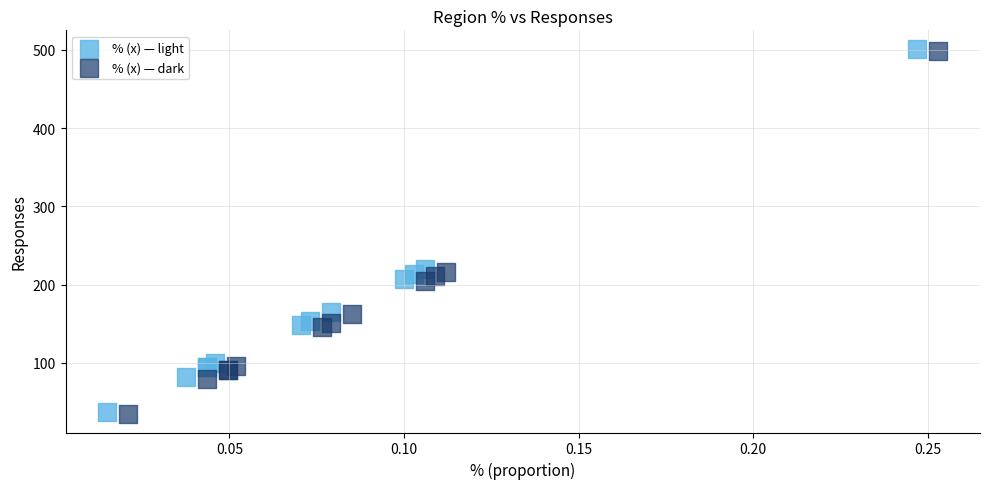

What are all the series names shown in the legend?

% (x) — light, % (x) — dark